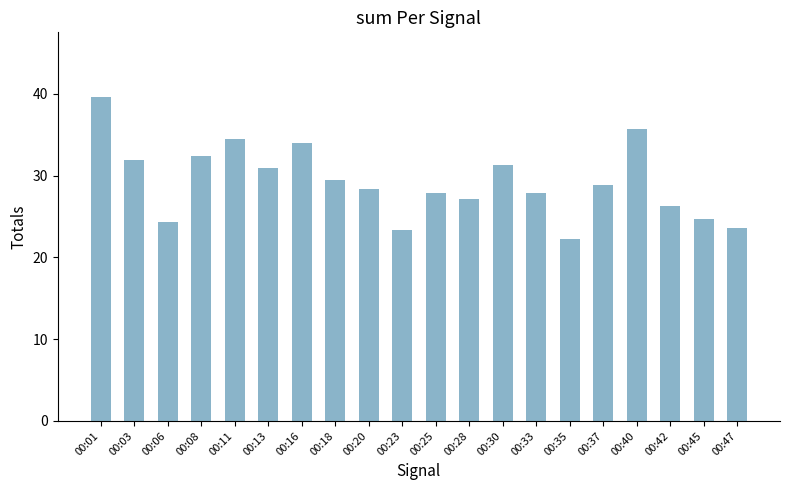

Is it true that the value at 00:03 is 19.1?

False